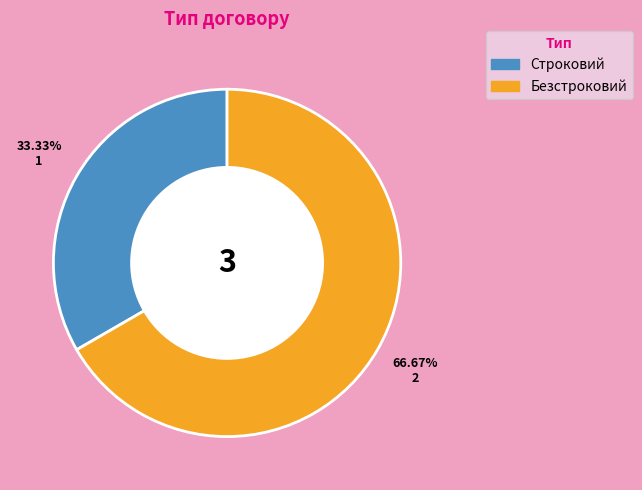

Count the number of slices in the pie.

2